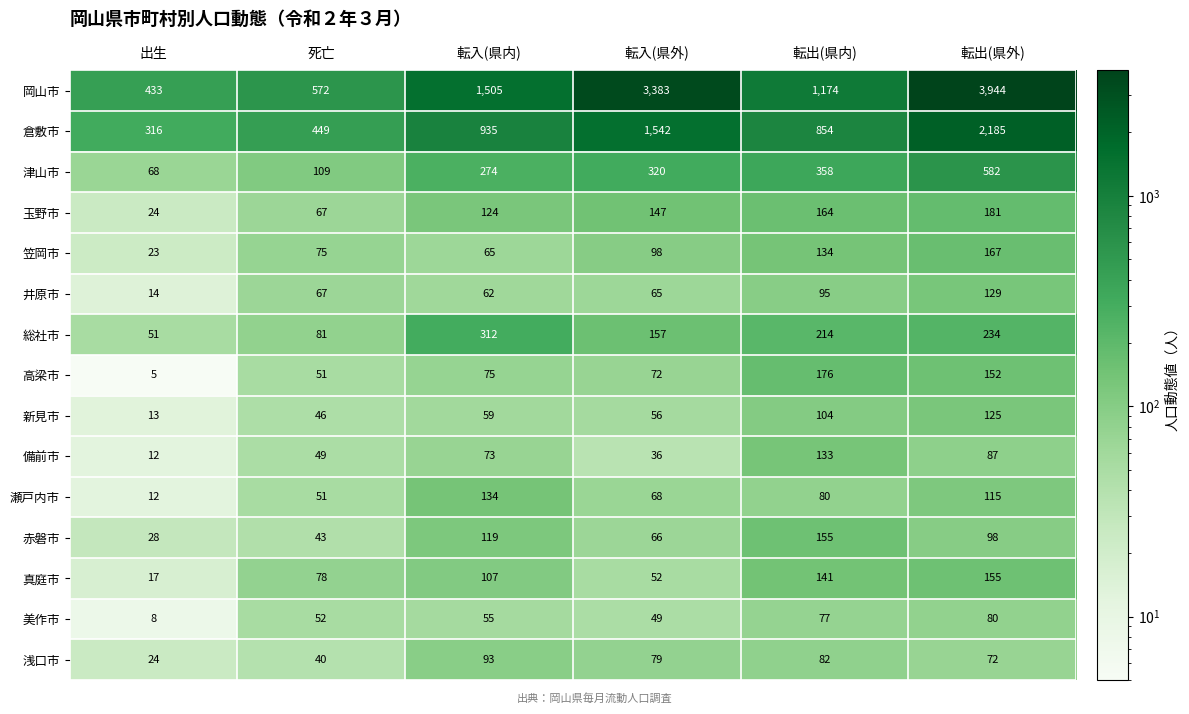

Read the 備前市 value at 転出(県外), to the nearest 10.

90